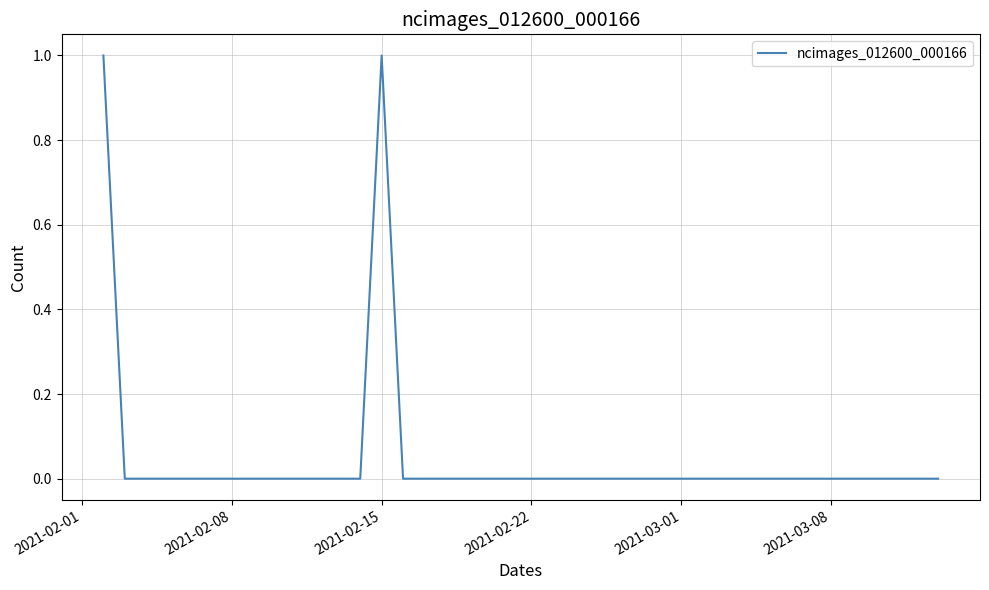

What is the greatest value displayed?

1